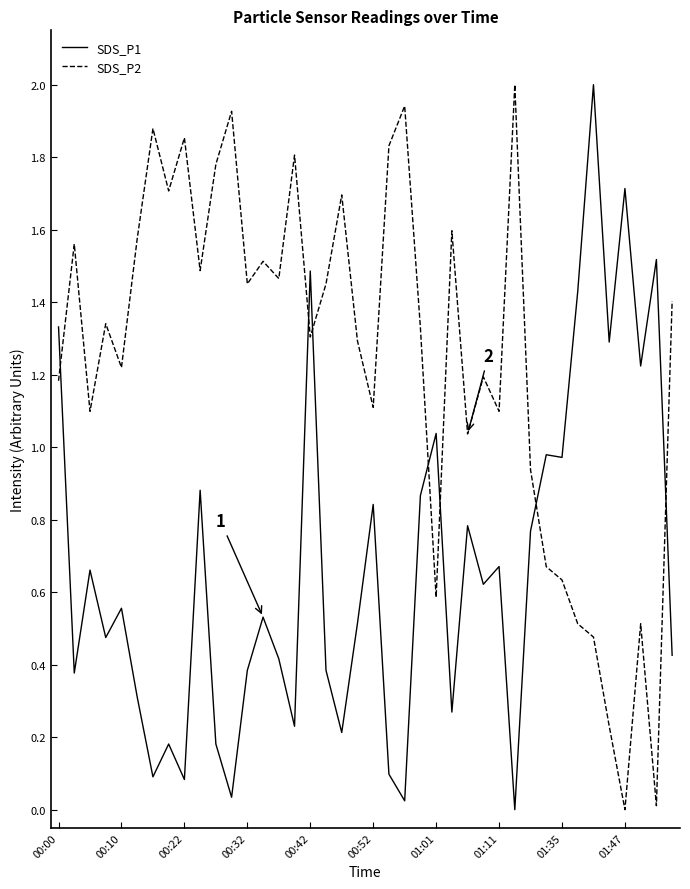

Which series has the largest total across all categories?

SDS_P2